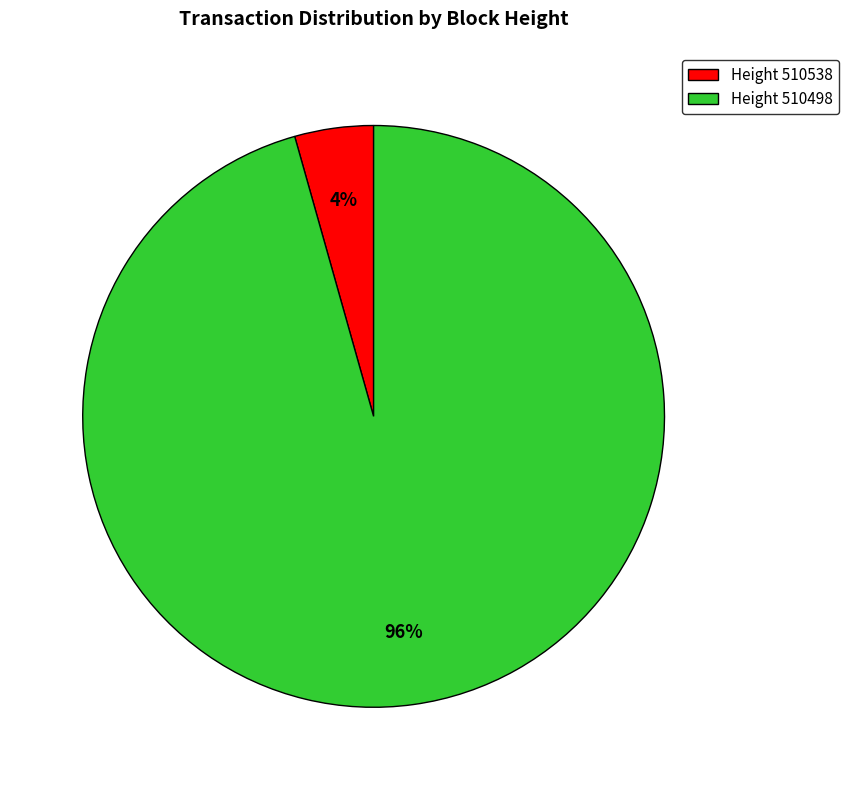

Rank the categories by value from highest to lowest.

Height 510498, Height 510538